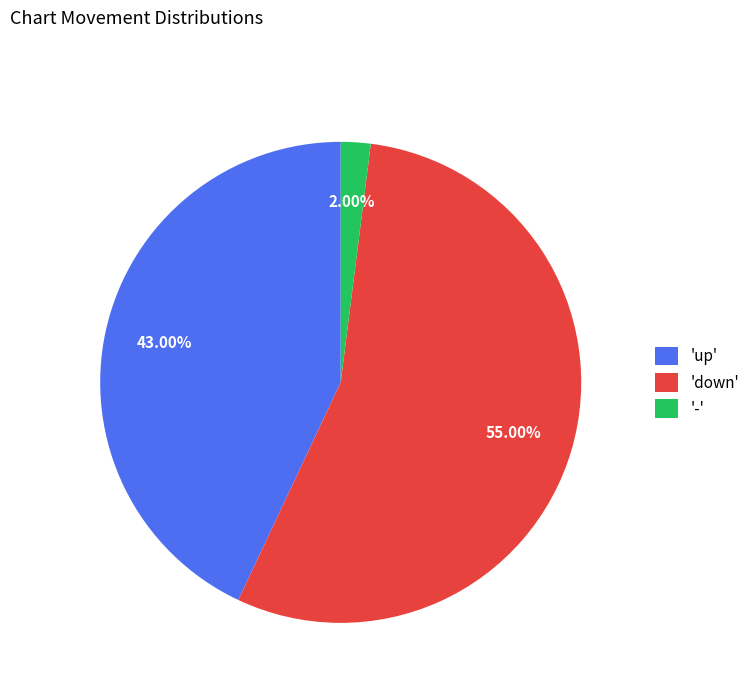

Rank the categories by value from lowest to highest.

'-', 'up', 'down'